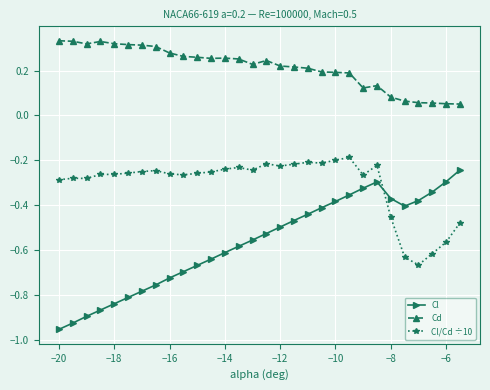

Which series has the widest spread of values?

Cl